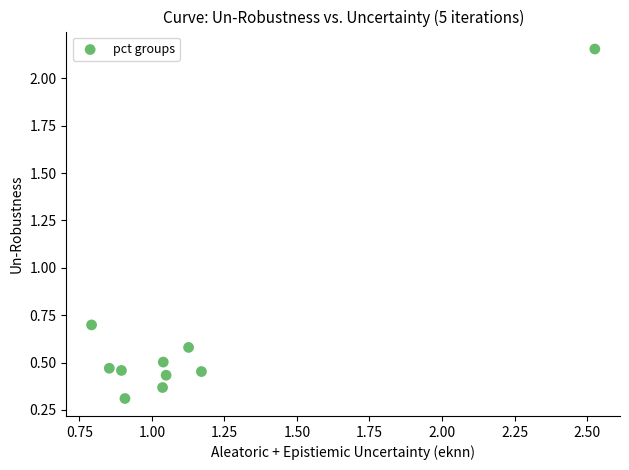

What Y value in the scatter plot is closest to 1?

0.7